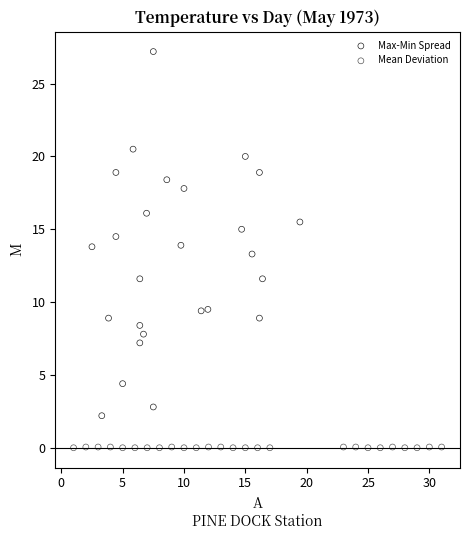

Which series contains the lowest Y value?

Mean Deviation